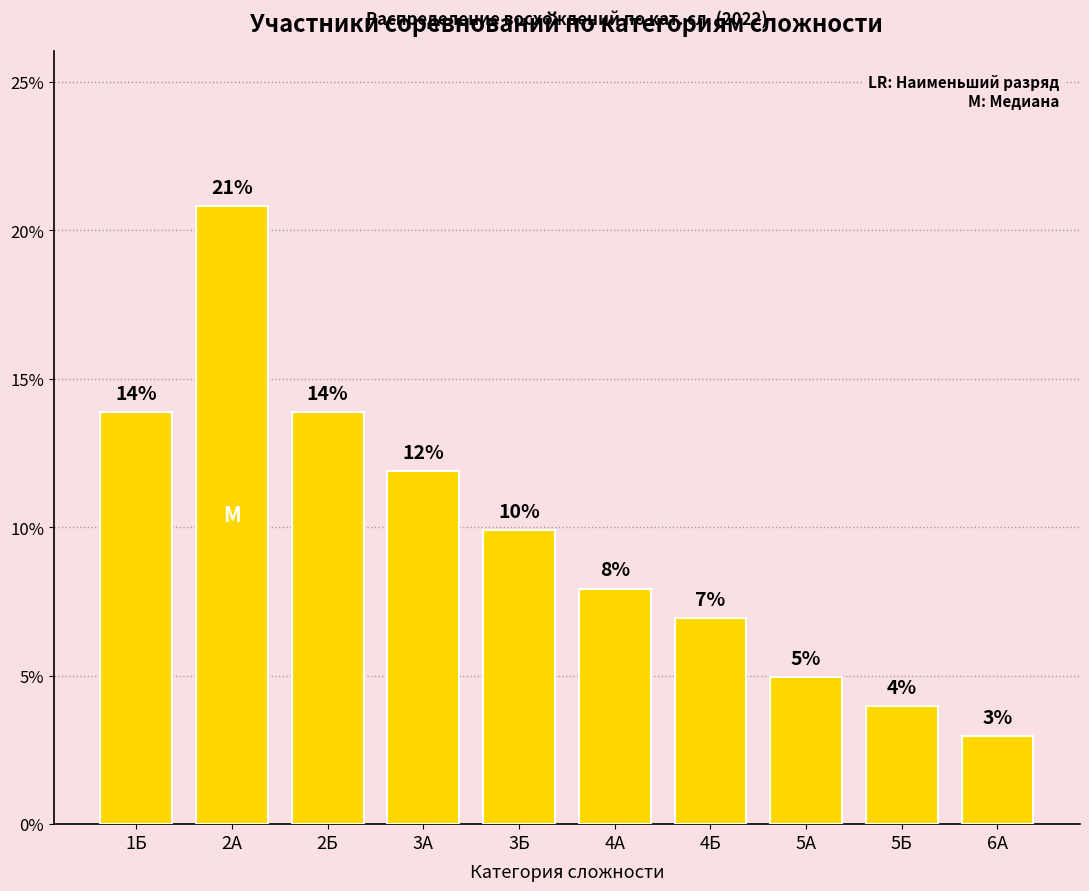

Is it true that the value at 5А is 5?

True